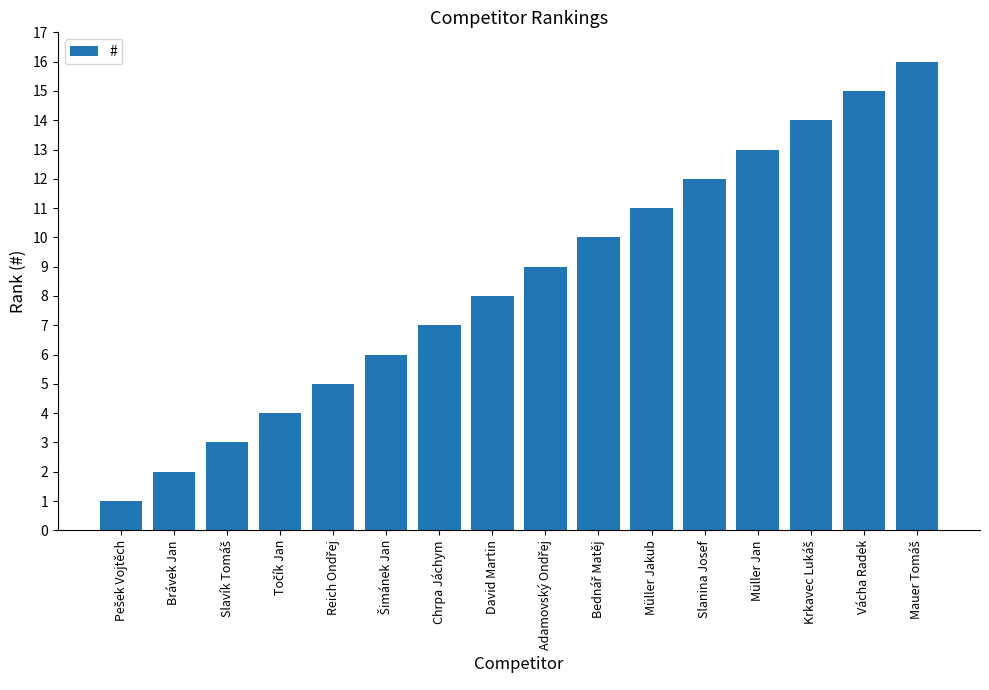

What is the value of the 13th bar from the left?

13